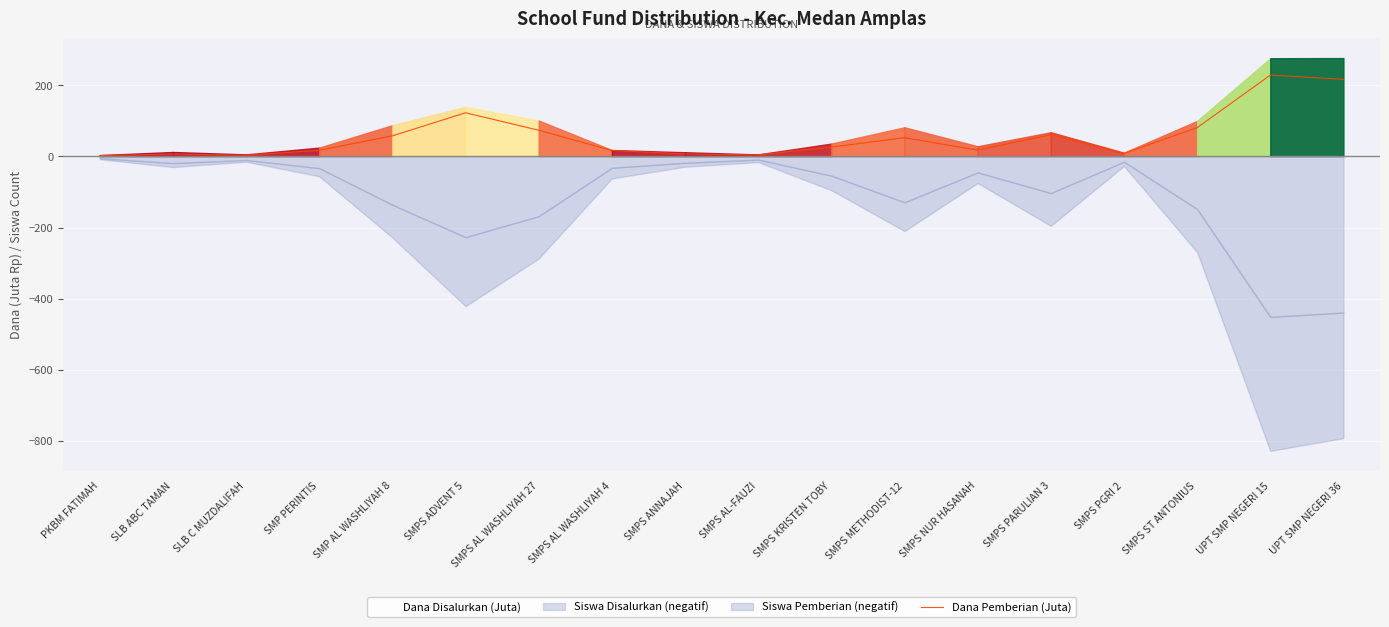

How many interior local peaks (higher than both neighbors) does the data have?

5